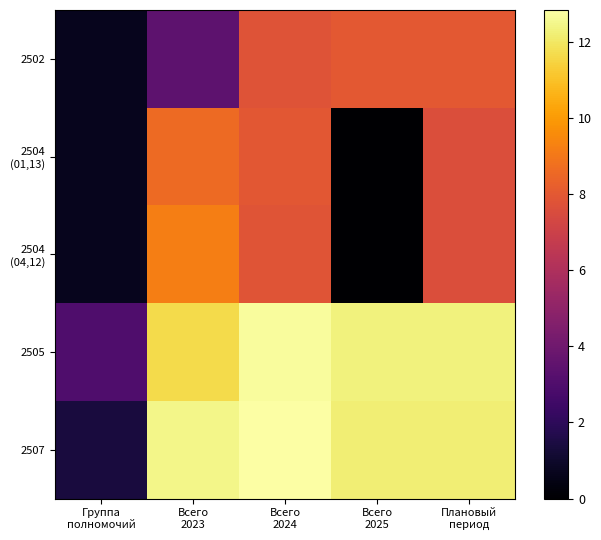

How many series are shown in this chart?

5